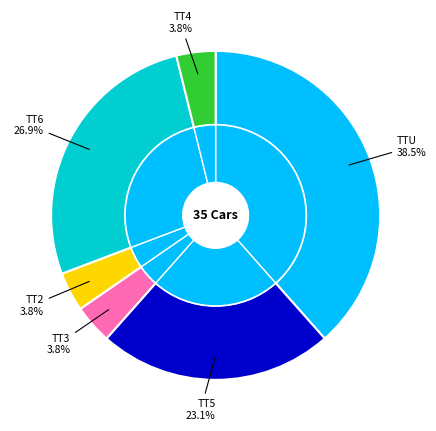

What portion of the pie excludes TT5?

76.9%